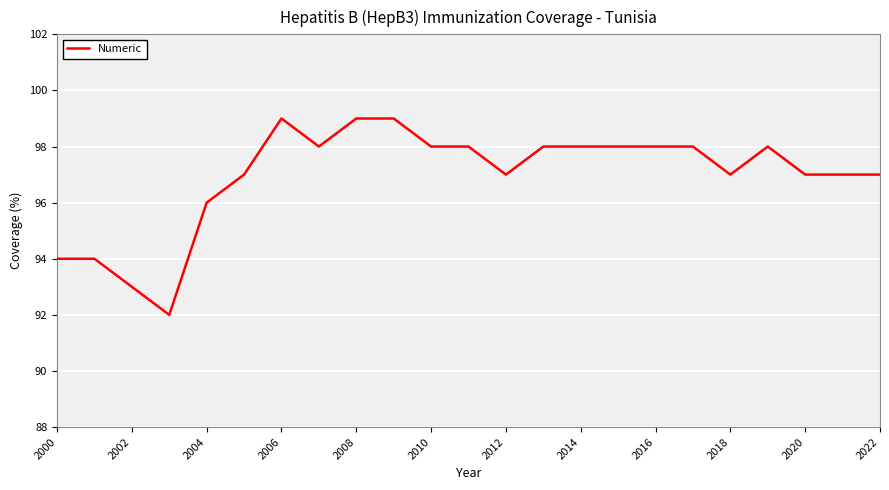

How many values are between 97 and 98?

15